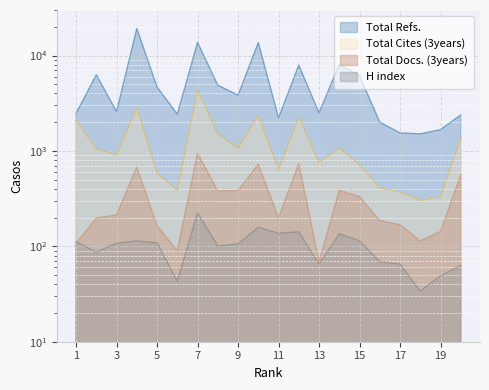

True or false: H index has a value of 135 at 14.

True